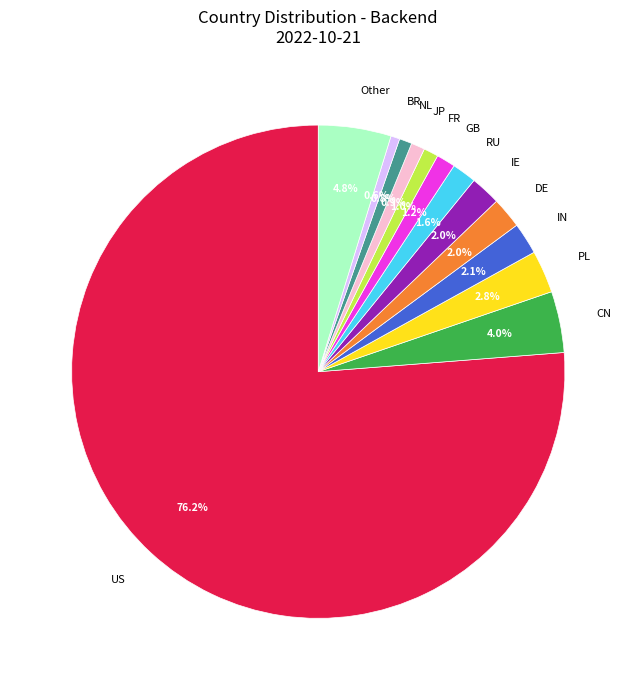

What is the ratio of the value at FR to the value at DE?

0.5